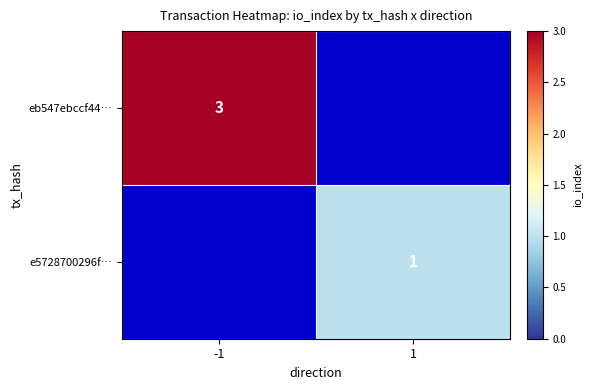

At which category is the sum across all series the highest?

-1